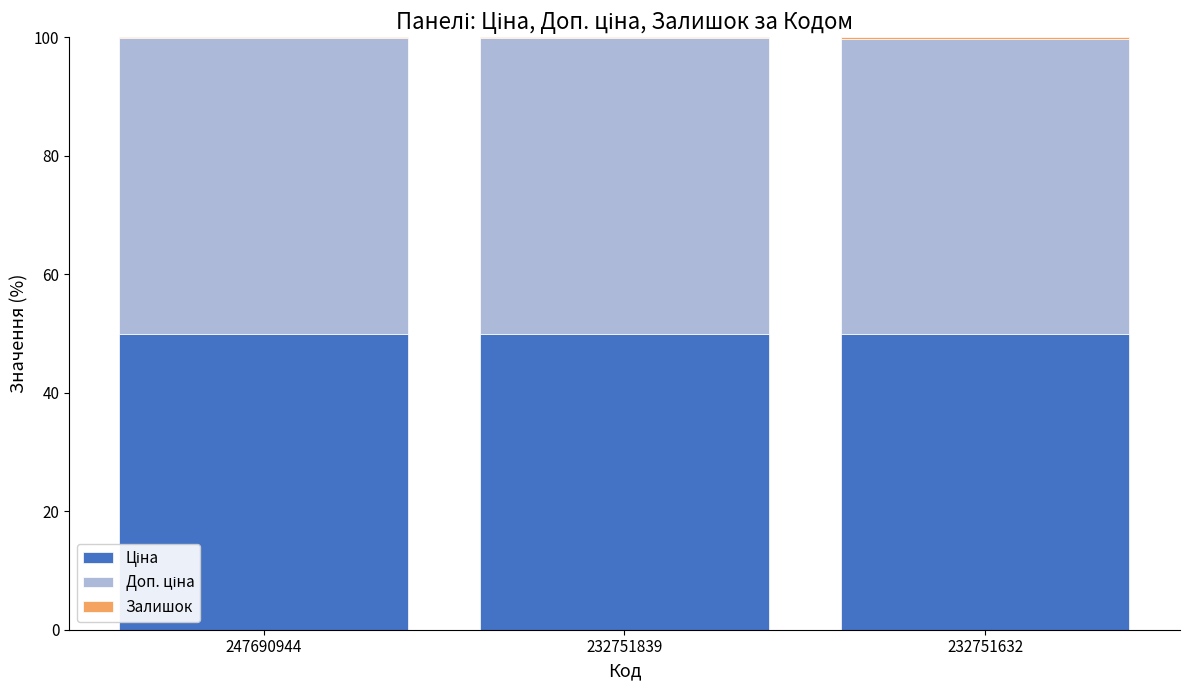

At how many categories does at least one series exceed 43?

3